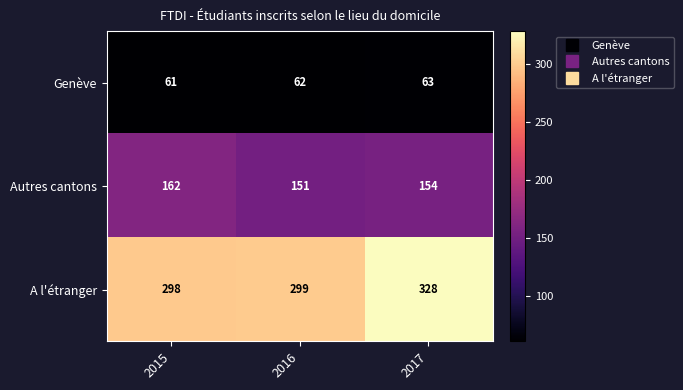

At how many categories does at least one series exceed 287?

3